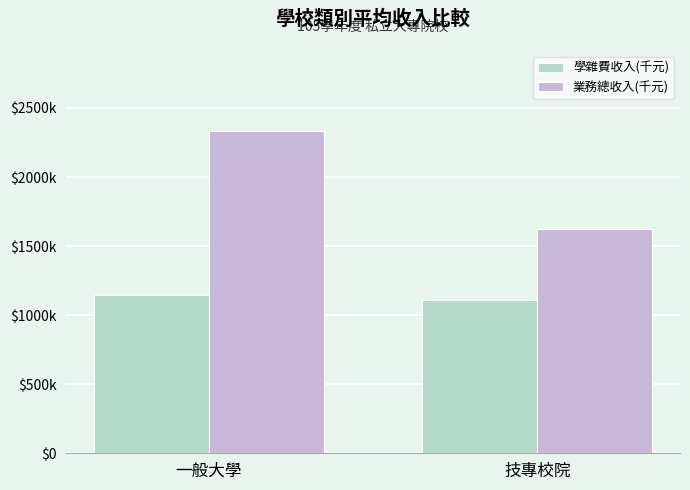

Are the bars grouped side by side (vs. stacked)?

Yes